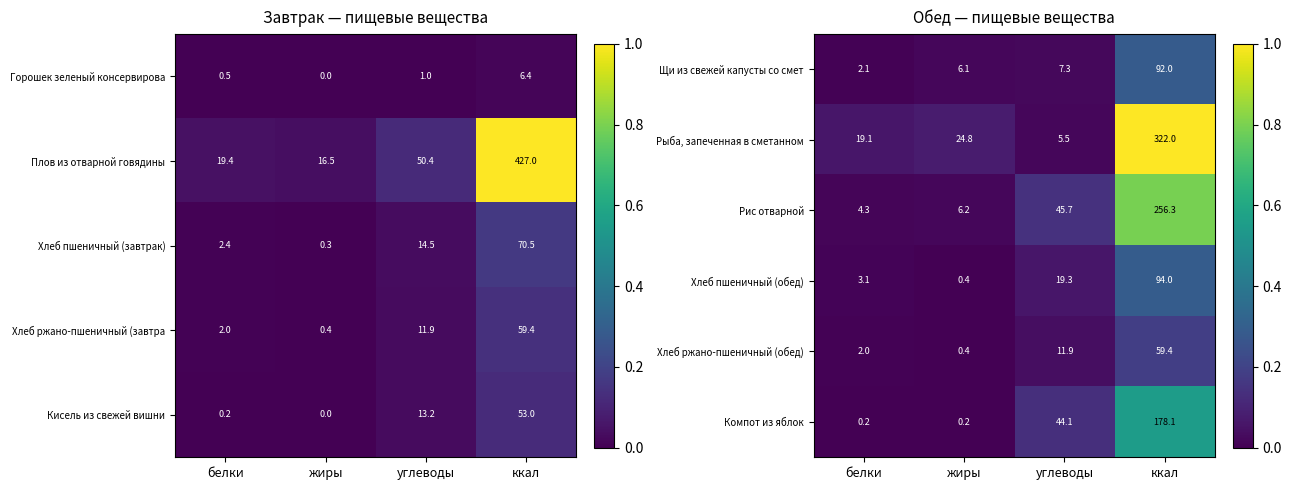

Count the number of data series in this chart.

6